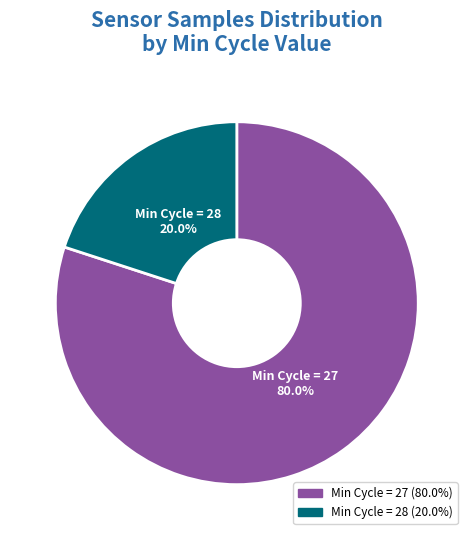

Which category has the biggest portion of the pie?

Min Cycle = 27